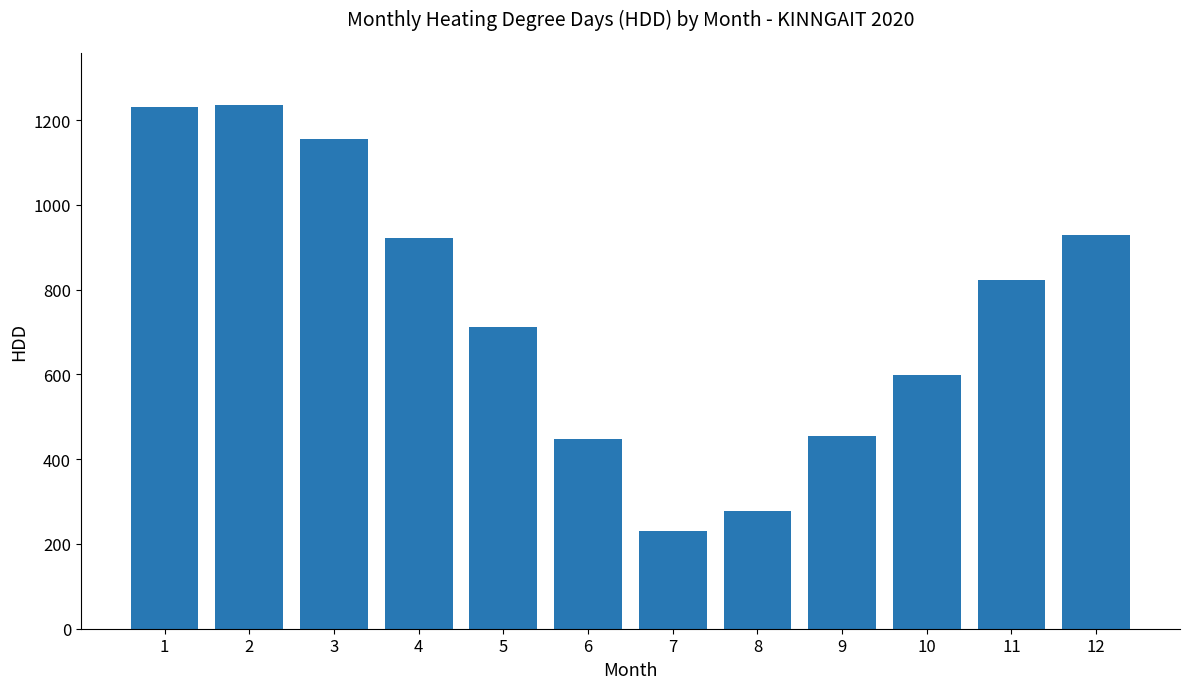

What is the average value?

751.4